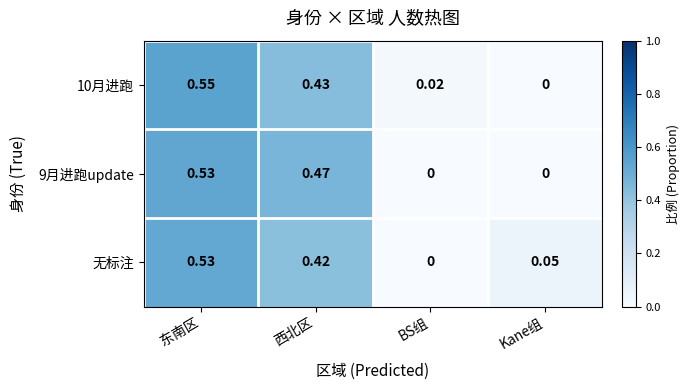

How many series are shown in this chart?

3